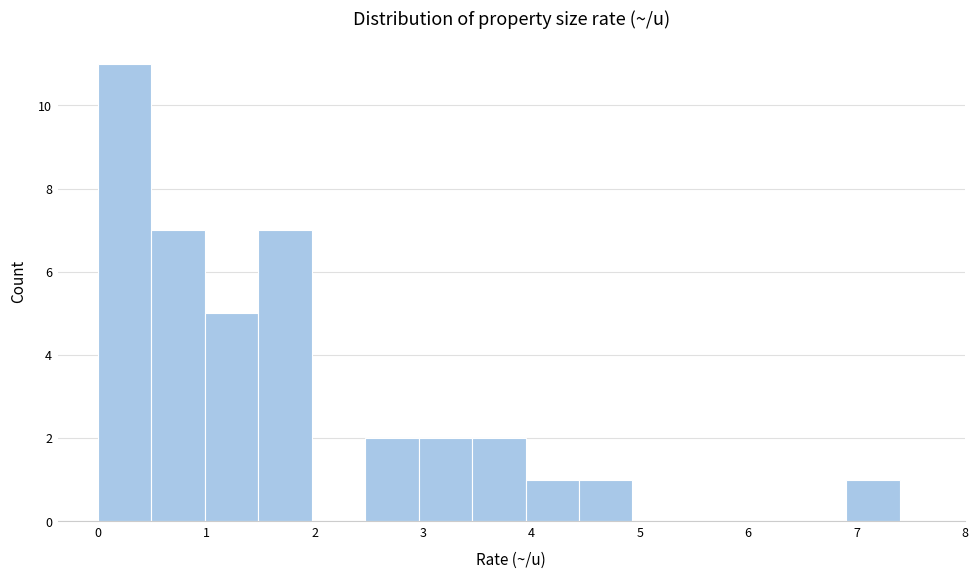

Reading left to right, list every bar in this chart as the range it spans on the x-axis followed by its height. Neither the bar edges nor the heights are printed on the chart, so give them approximately, as read against the axes.

0.0 to 0.5: 11
0.5 to 1.0: 7
1.0 to 1.5: 5
1.5 to 2.0: 7
2.0 to 2.5: 0
2.5 to 3.0: 2
3.0 to 3.5: 2
3.5 to 3.9: 2
3.9 to 4.4: 1
4.4 to 4.9: 1
4.9 to 5.4: 0
5.4 to 5.9: 0
5.9 to 6.4: 0
6.4 to 6.9: 0
6.9 to 7.4: 1